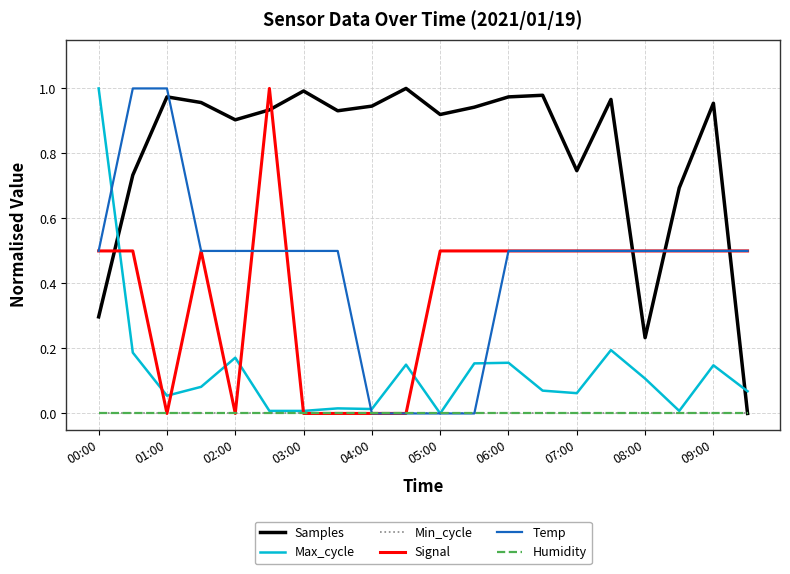

What is the maximum value for Max_cycle?

1.0